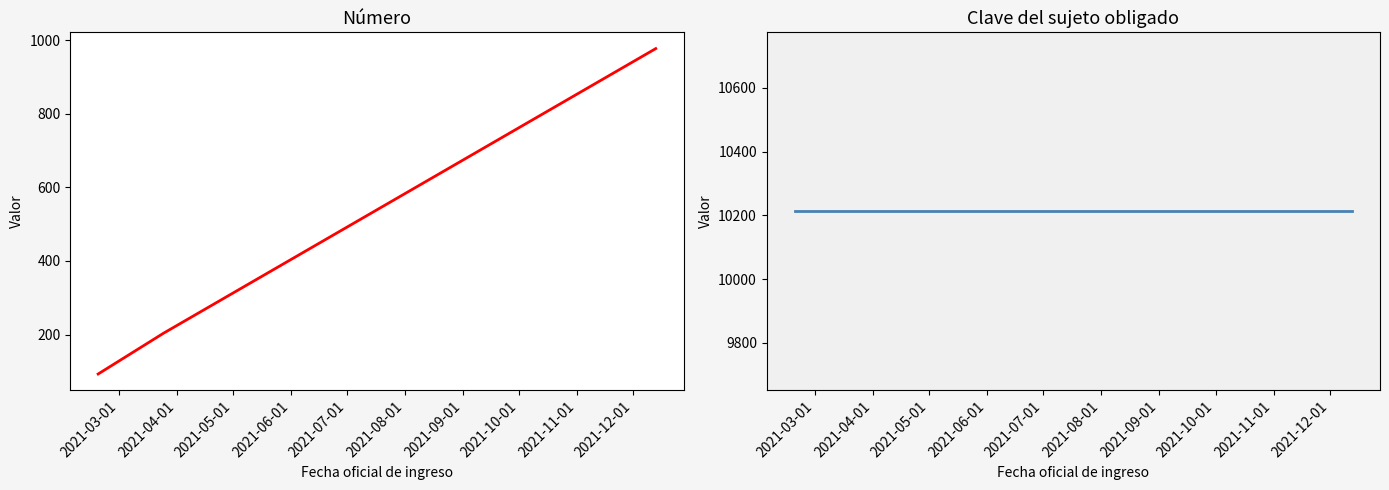

Between 2021-03-01 and 2021-05-01, which is larger?

2021-05-01